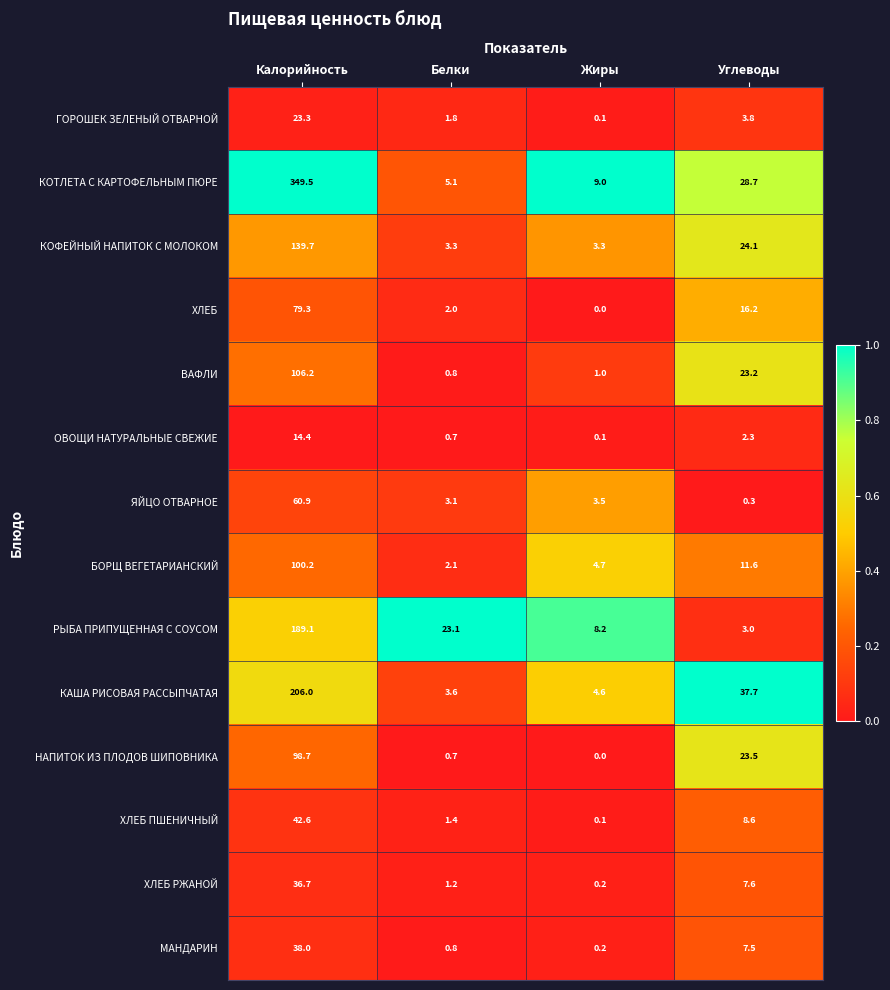

What is the average value of the КАША РИСОВАЯ РАССЫПЧАТАЯ series?

63.0